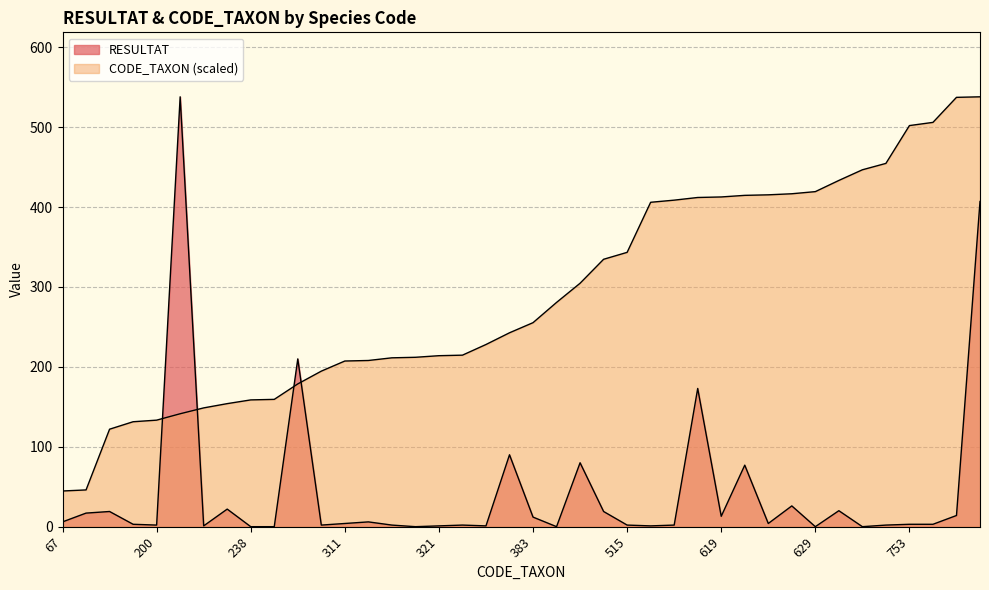

How many times do CODE_TAXON and RESULTAT cross each other?

4